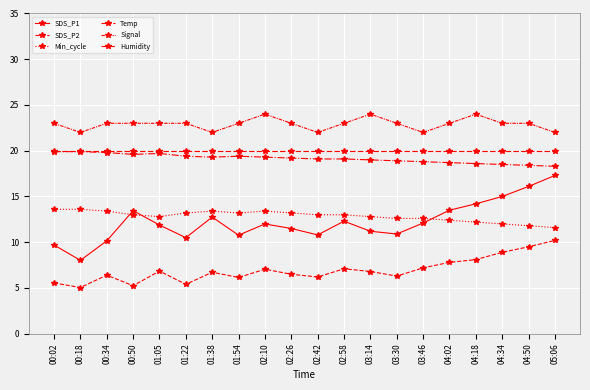

Count the number of data series in this chart.

6